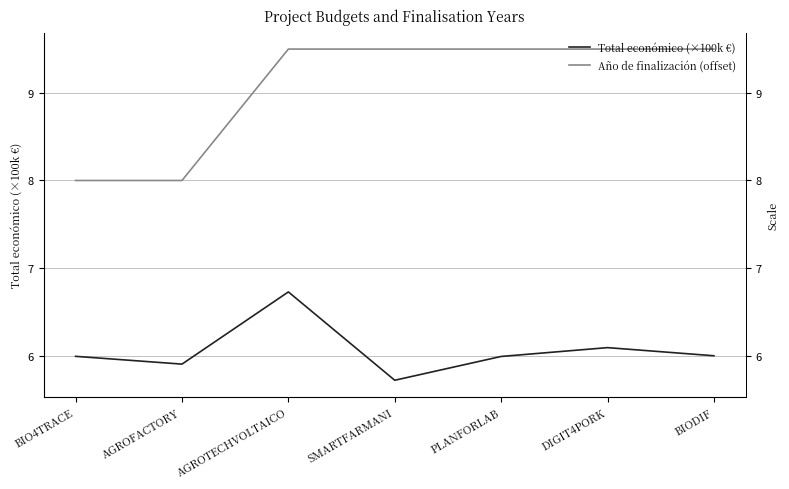

What is the greatest value displayed?

9.5